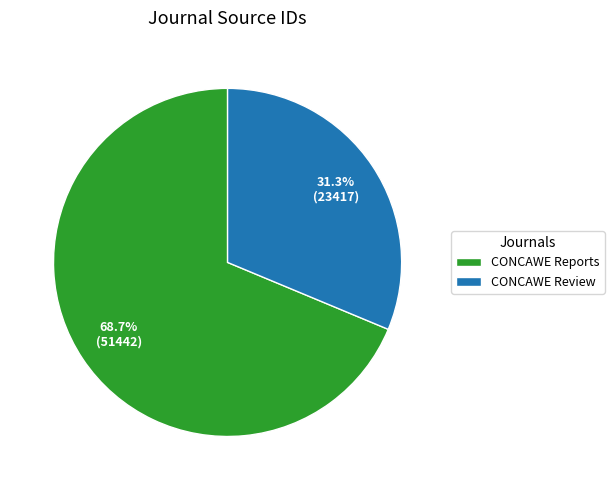

The CONCAWE Review slice represents 25% of the pie. True or false?

False